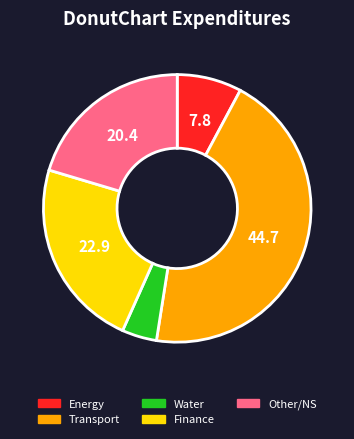

Rank the categories by value from highest to lowest.

Transport, Finance, Other/NS, Energy, Water